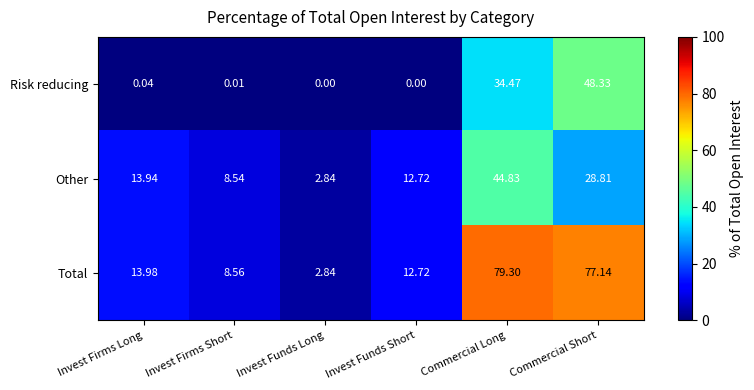

At which category does the chart reach its peak across all series?

Commercial Long